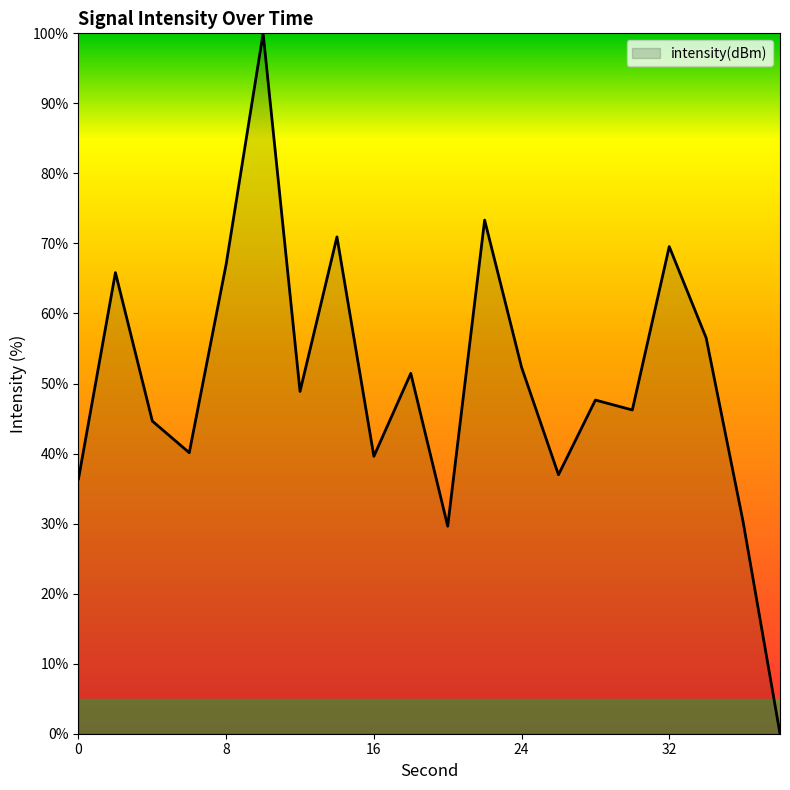

What is the greatest value displayed?

100.0